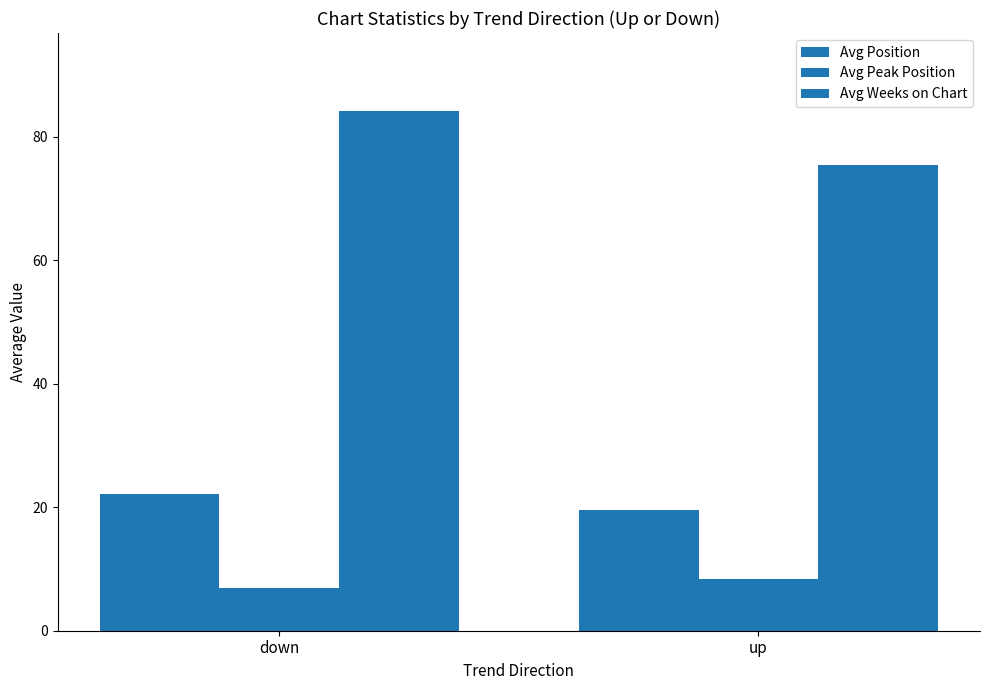

How many series are shown in this chart?

3